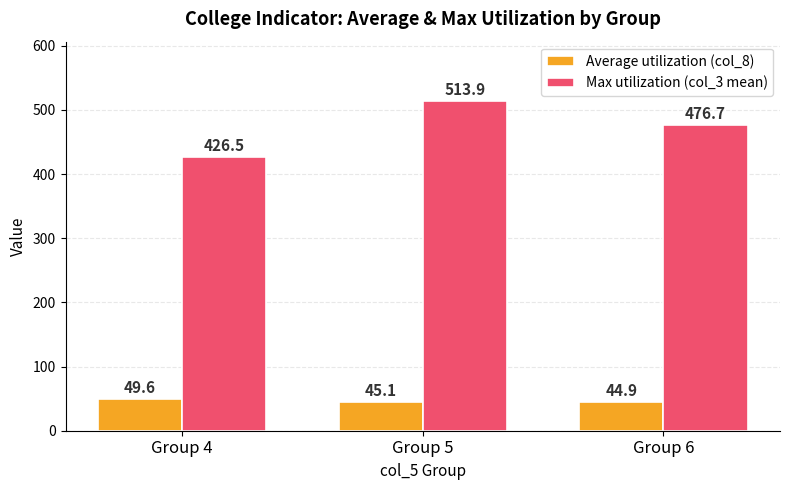

Reading right to left, extract all data points from this chart.

Average utilization (col_8): 44.9	45.1	49.6
Max utilization (col_3 mean): 476.7	513.9	426.5